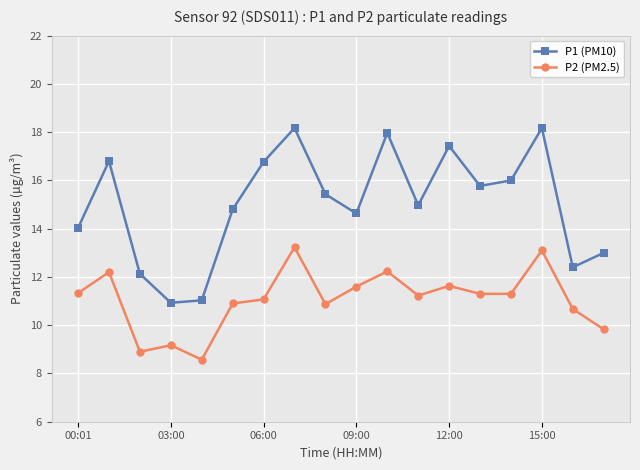

What is the value of the P1 (PM10) point at the 11th from the left?

18.0